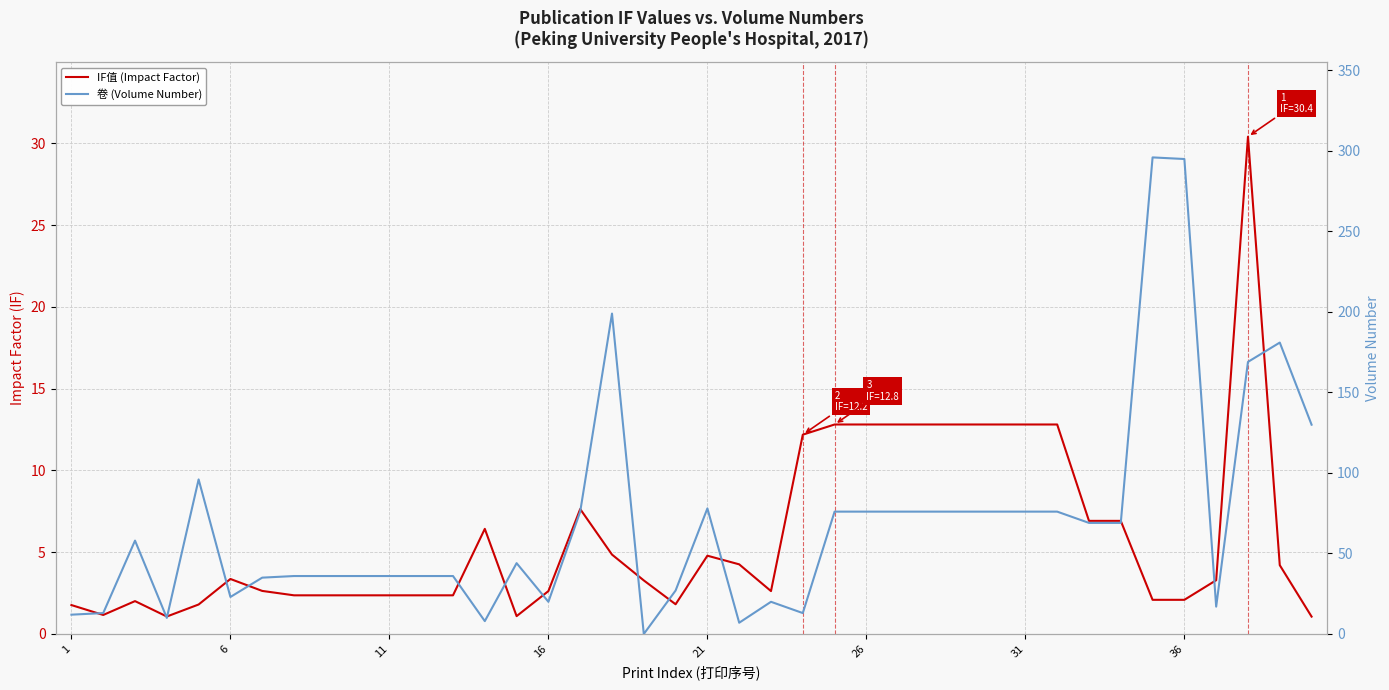

What is the sum of all 卷 (Volume Number) values?

2789.0